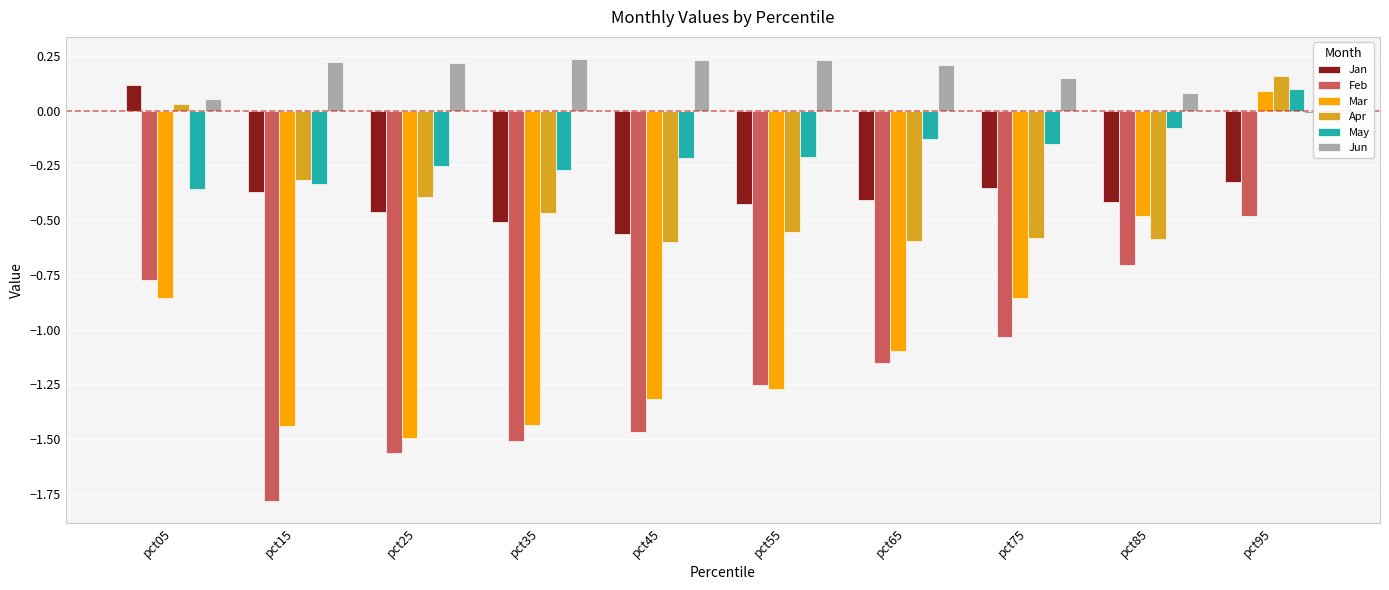

What is the difference between the second highest and minimum values in the May series?

0.3